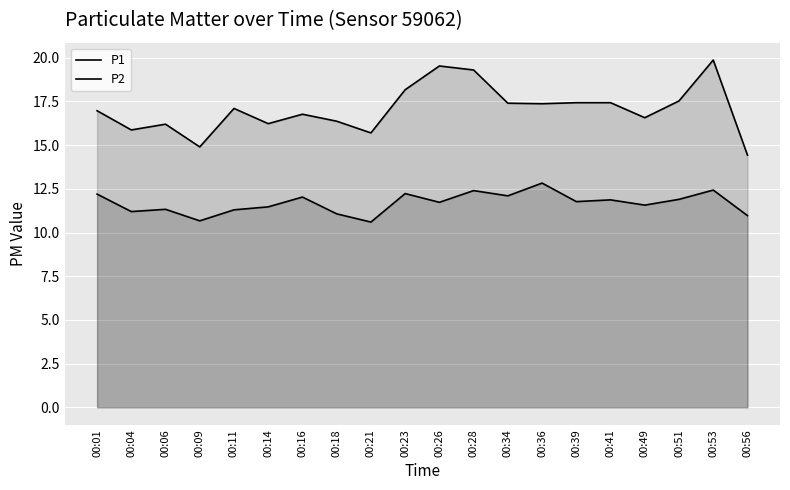

Is the value of P2 at 00:51 greater than the value of P1 at 00:09?

No